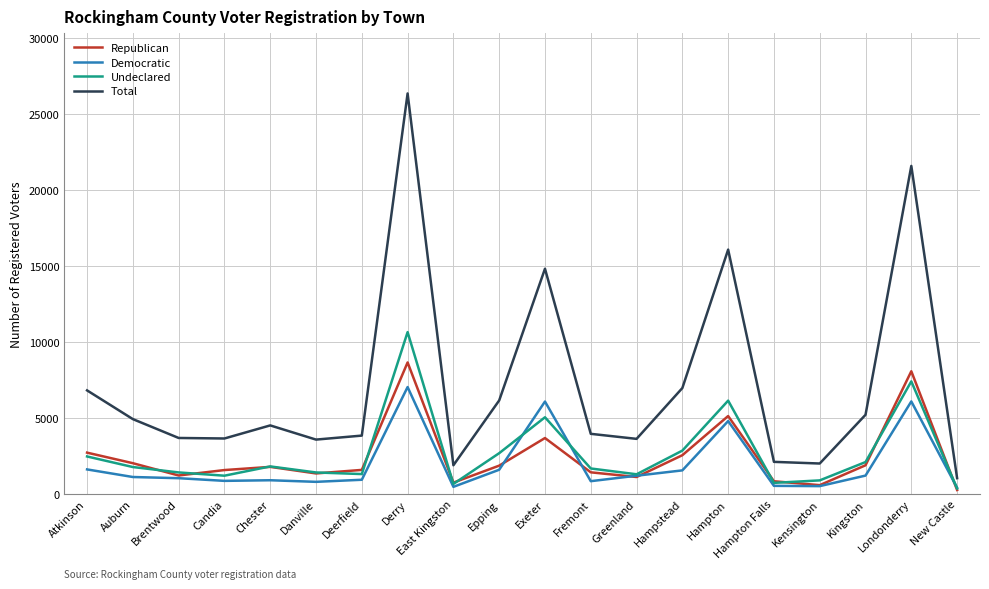

At which category is the sum across all series the highest?

Derry